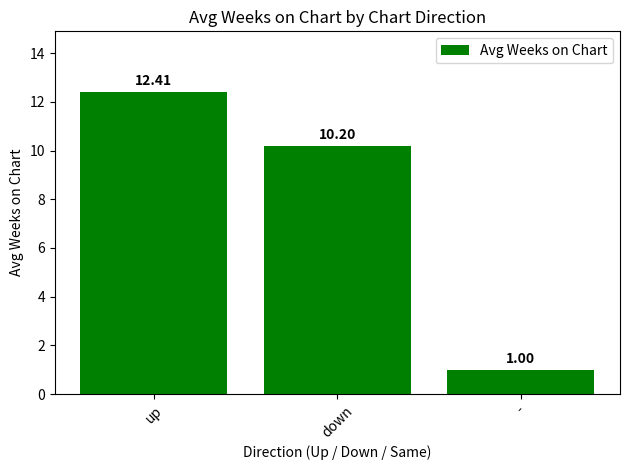

List the labels in order of value, largest first.

up, down, -